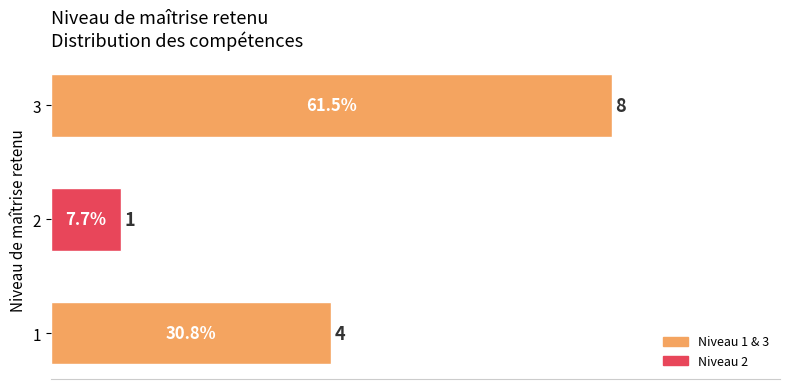

List the labels in order of value, largest first.

3, 1, 2